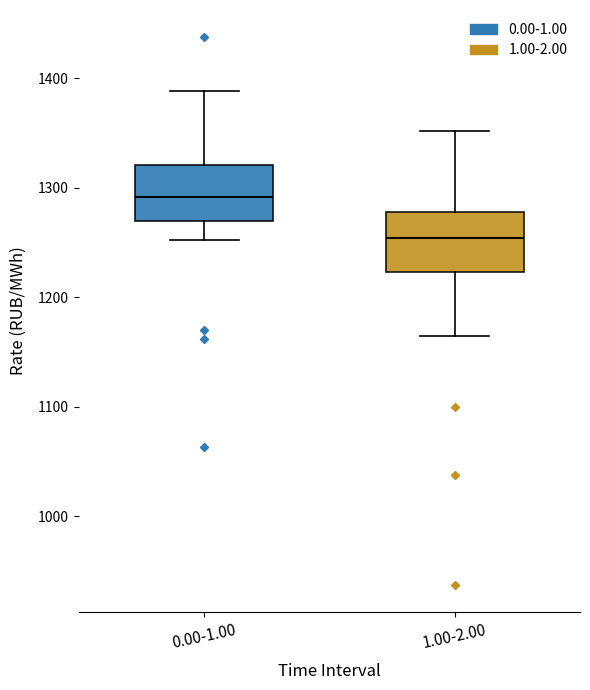

Reading left to right, read every box against the y-axis: the position of its median line, the range the box covers, and the ends of its whiskers. The values are not printed on the chart, so give them approximately, as read against the axis.

0.00-1.00: median 1290, box 1270 to 1320, whiskers 1250 to 1390
1.00-2.00: median 1250, box 1220 to 1280, whiskers 1160 to 1350